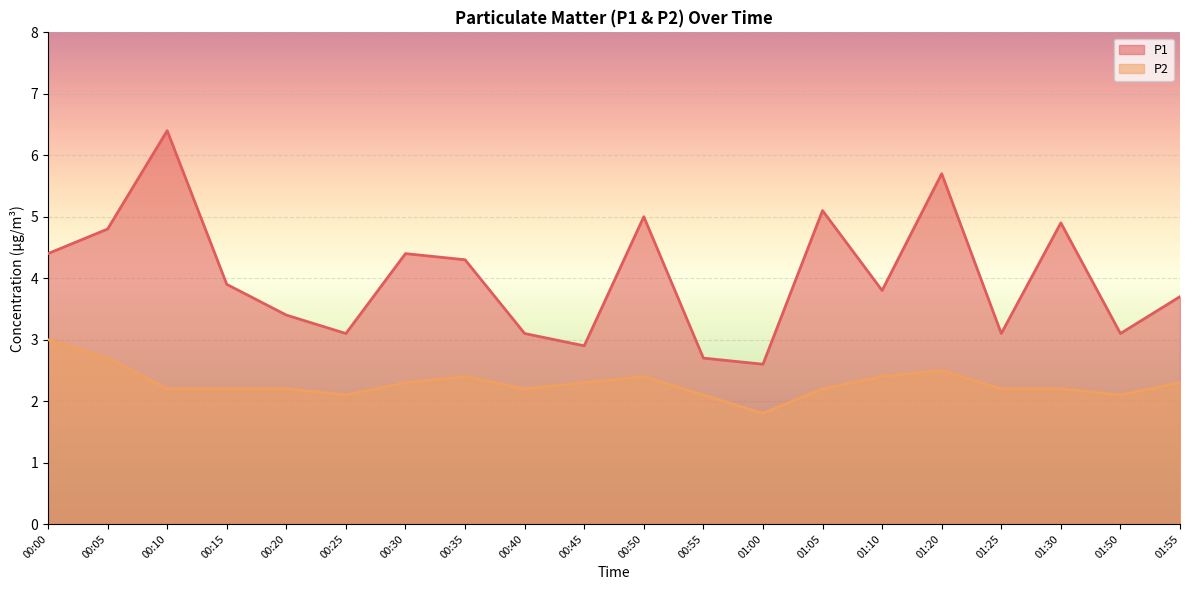

Which series changed the most between 00:55 and 01:30?

P1